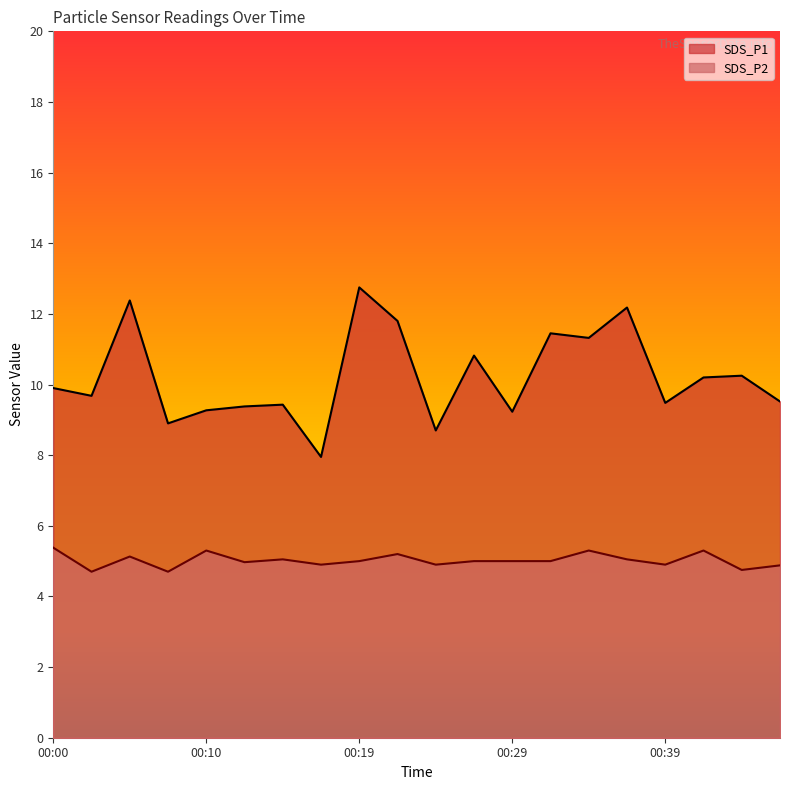

Rank the series by their average value, from highest to lowest.

SDS_P1, SDS_P2